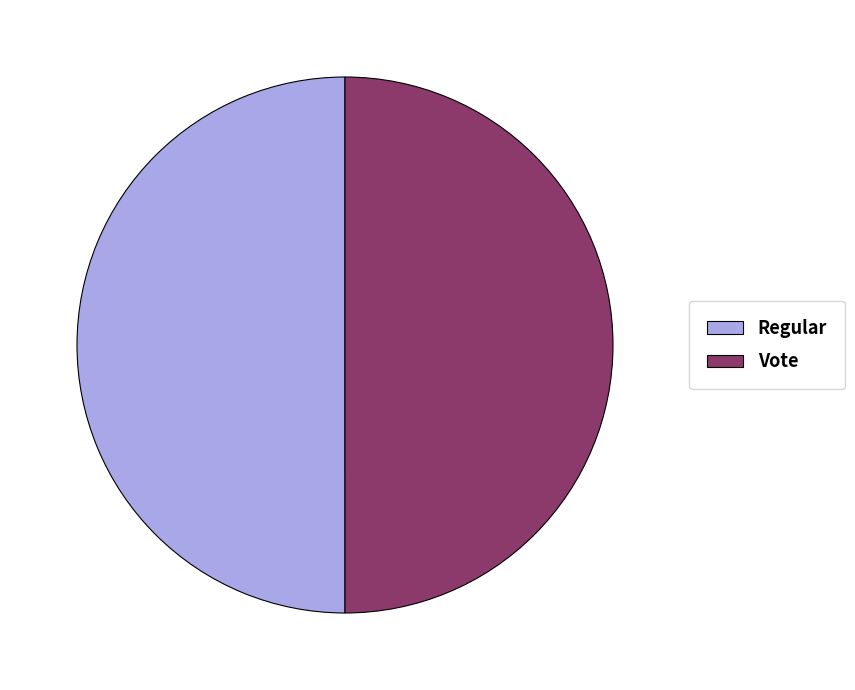

What is the ratio of the value at Vote to the value at Regular?

1.0